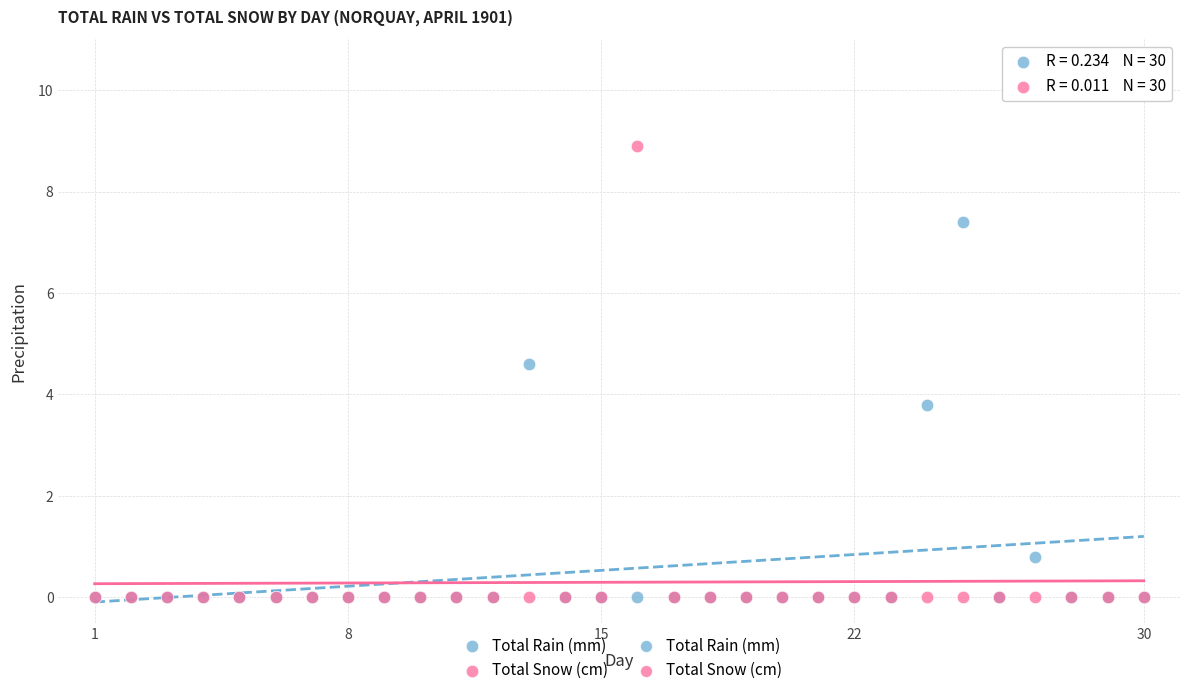

In the Total Rain (mm) series, what Y value is closest to 3?

3.8